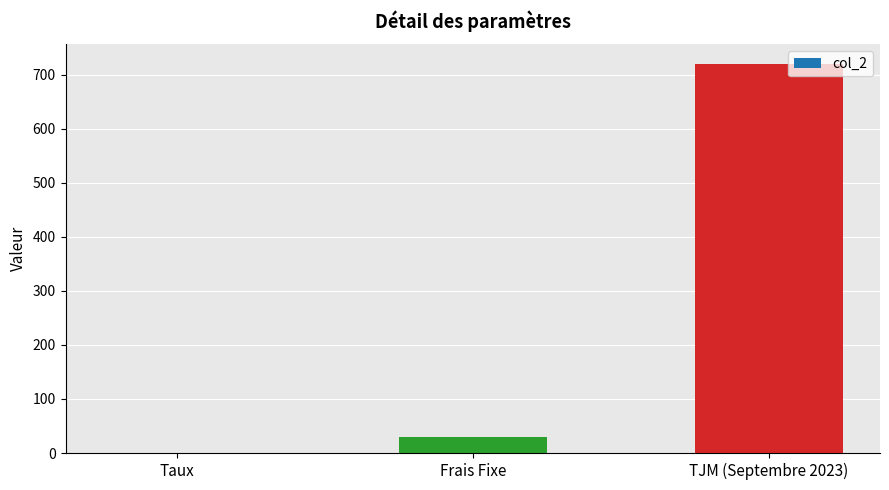

At which category does the chart reach its peak across all series?

TJM (Septembre 2023)